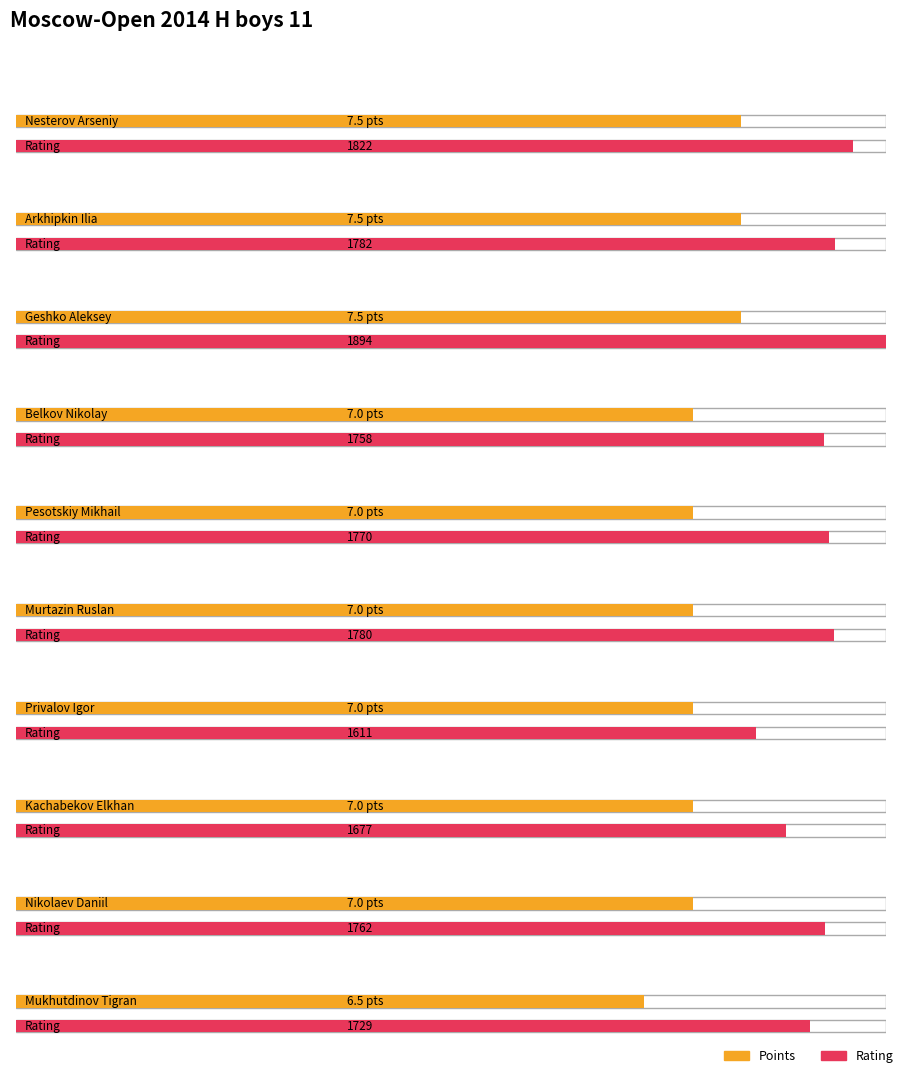

What are all the series names shown in the legend?

Points, Rating